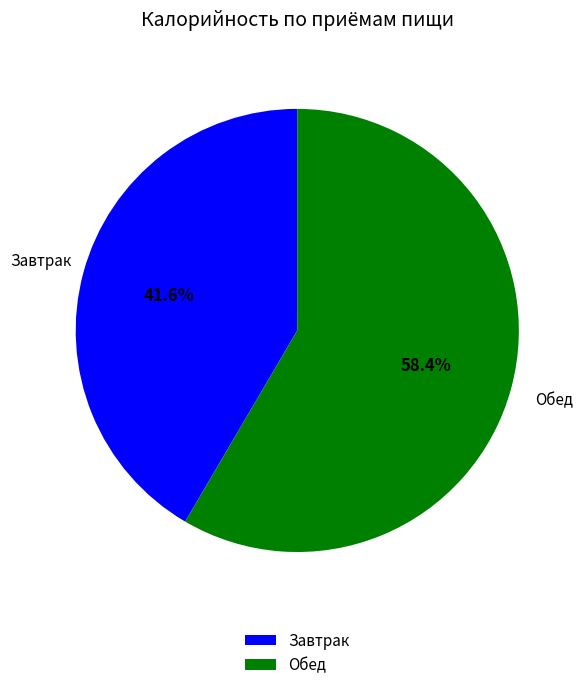

Which slice is the smallest?

Завтрак